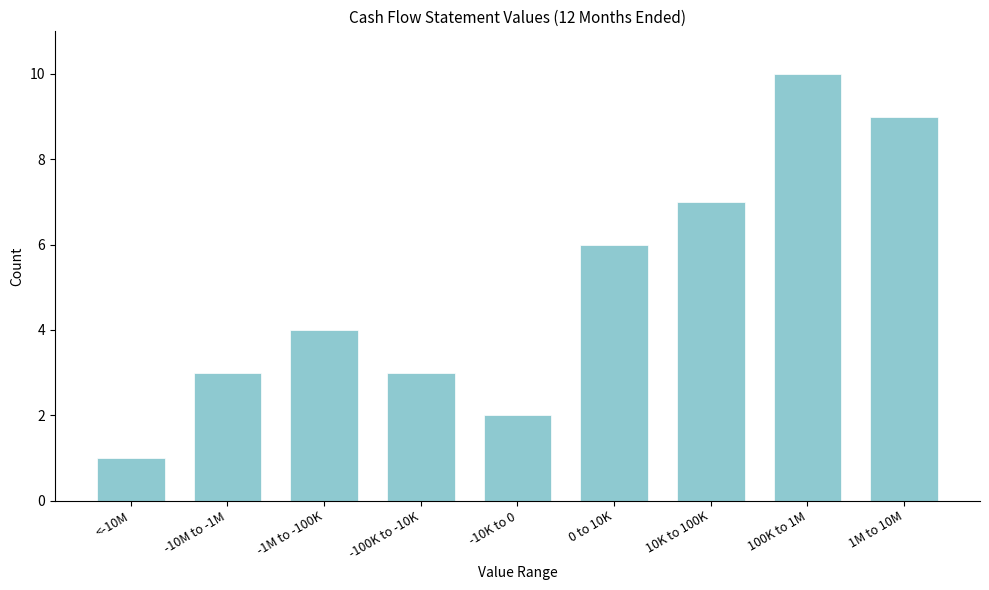

Reading left to right, transcribe all the data shown in this chart.

<-10M=1	-10M to -1M=3	-1M to -100K=4	-100K to -10K=3	-10K to 0=2	0 to 10K=6	10K to 100K=7	100K to 1M=10	1M to 10M=9